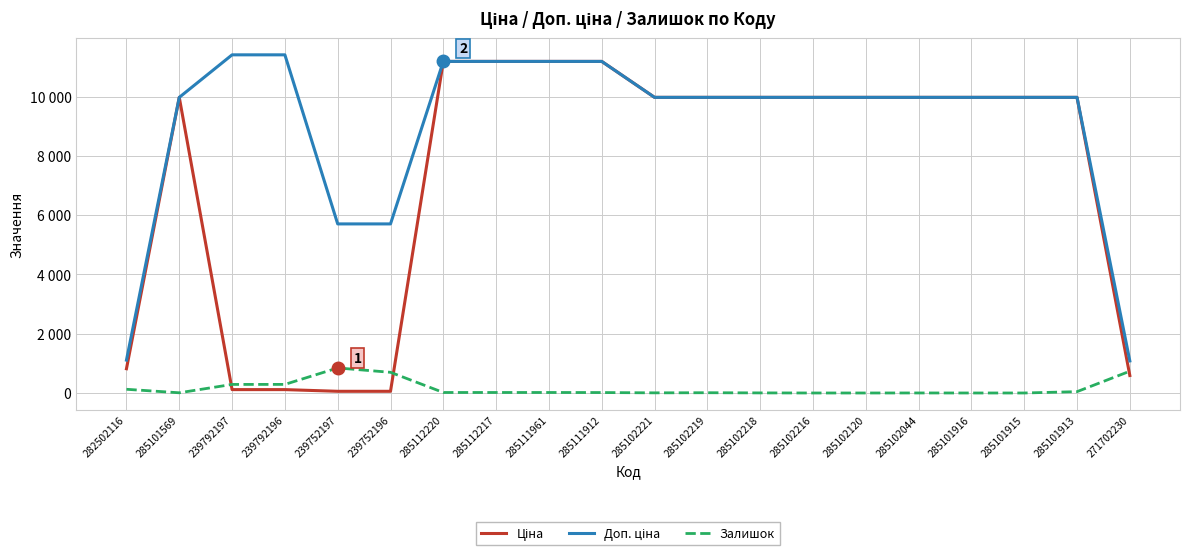

Does the chart display data point markers on the line(s)?

No